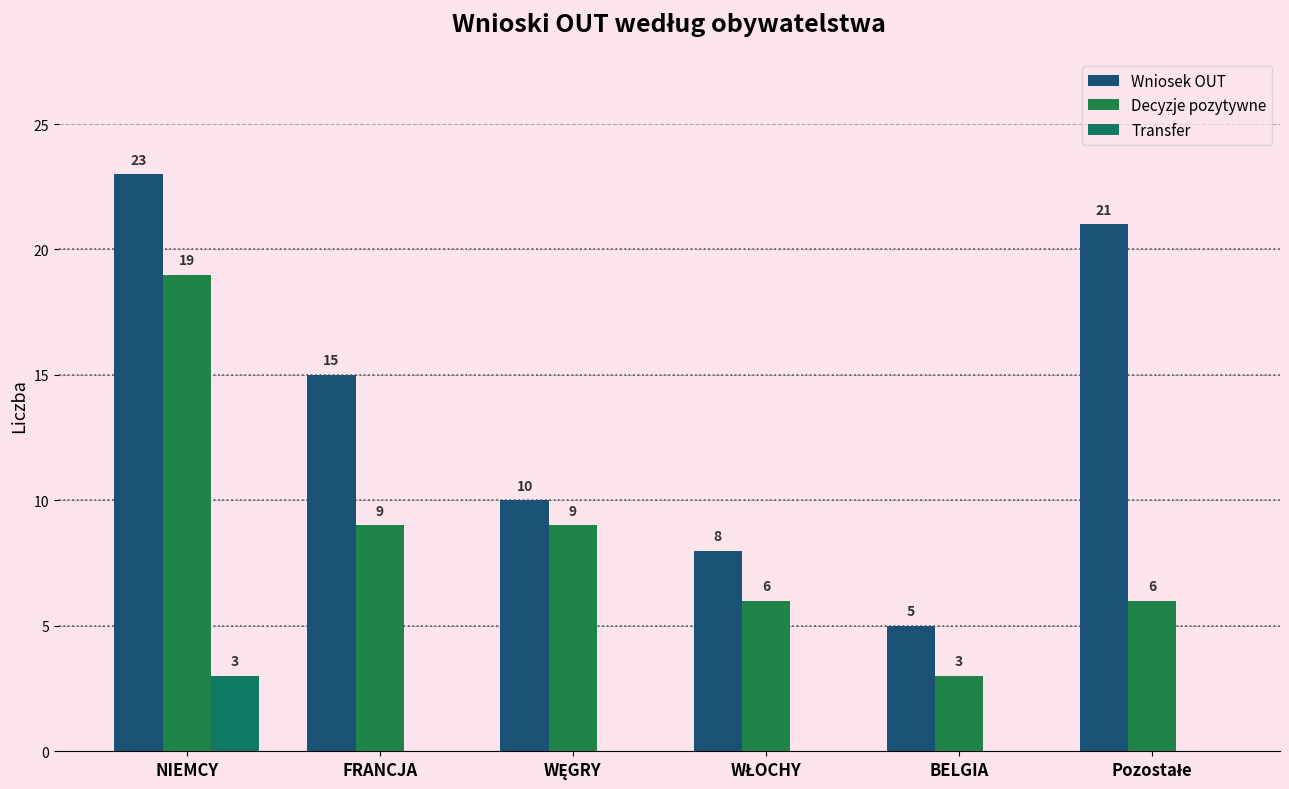

List the series in order of their overall mean, lowest first.

Transfer, Decyzje pozytywne, Wniosek OUT